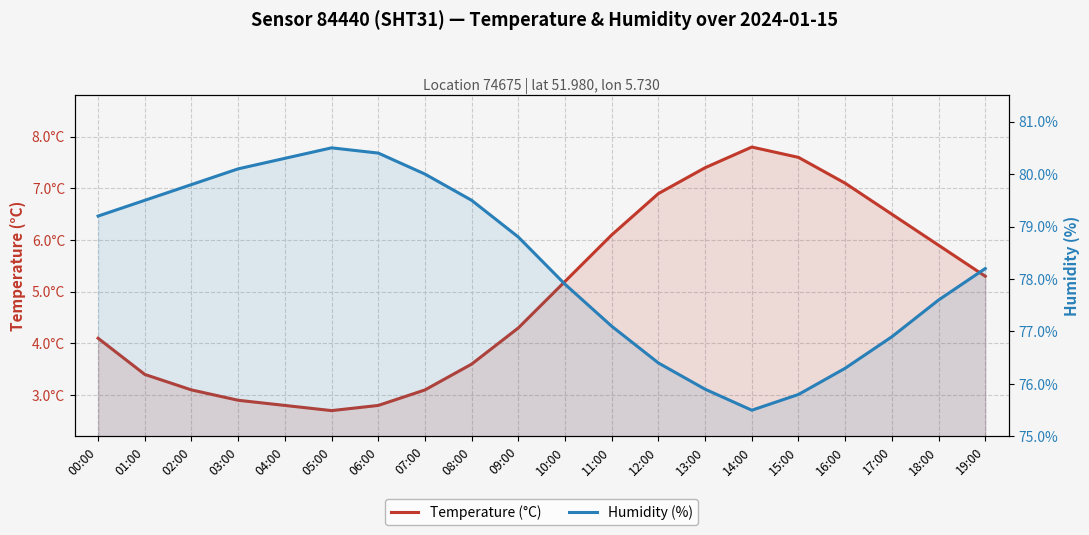

What are all the series names shown in the legend?

Temperature (°C), Humidity (%)